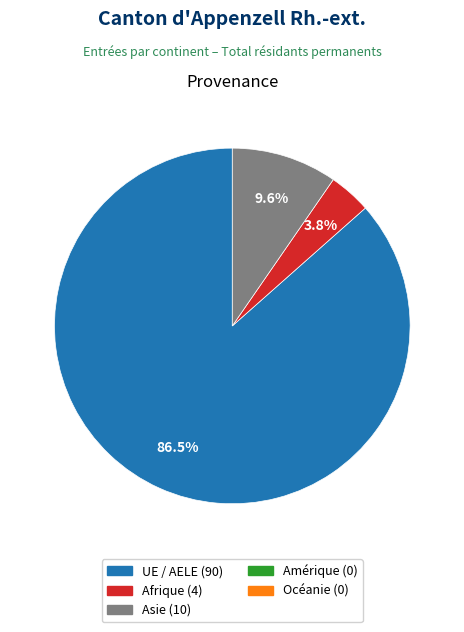

Is there a majority slice in this chart?

Yes